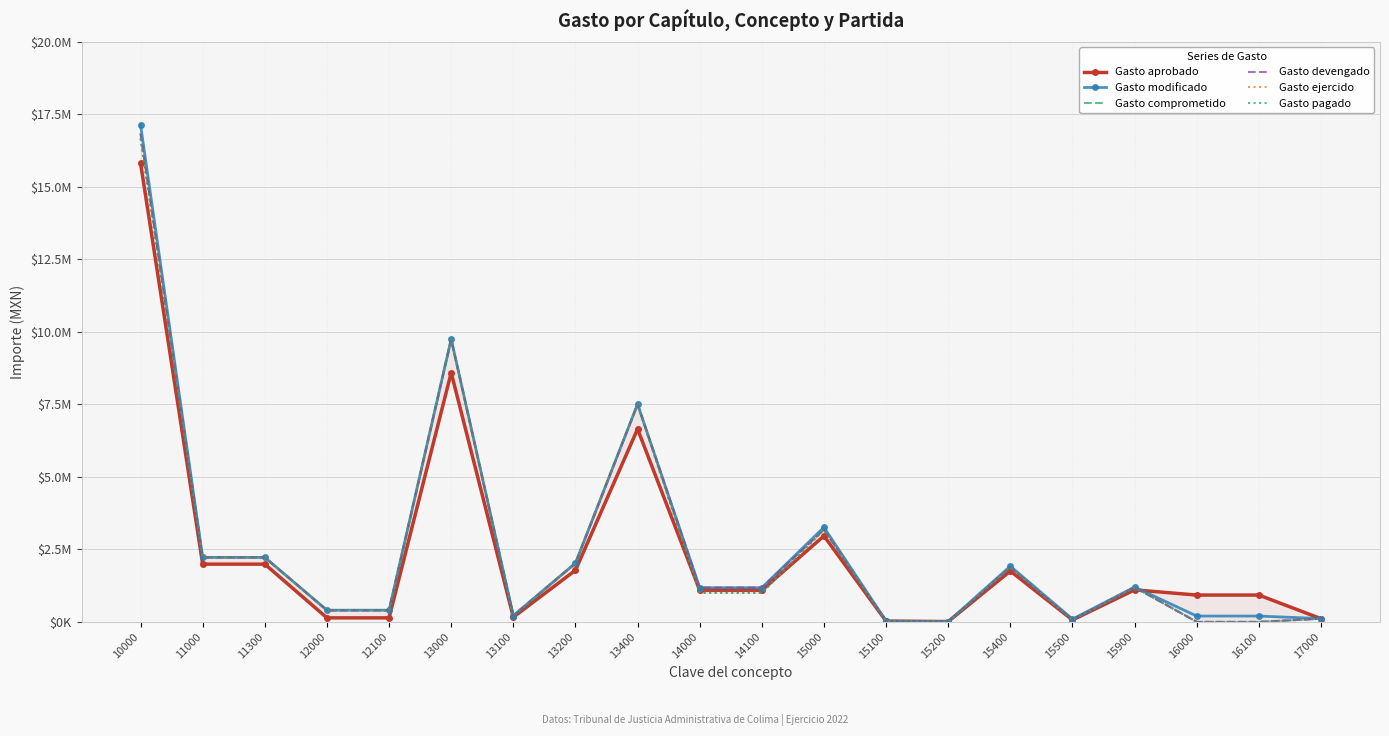

Is it true that Gasto devengado equals 0.0 at 16000?

True